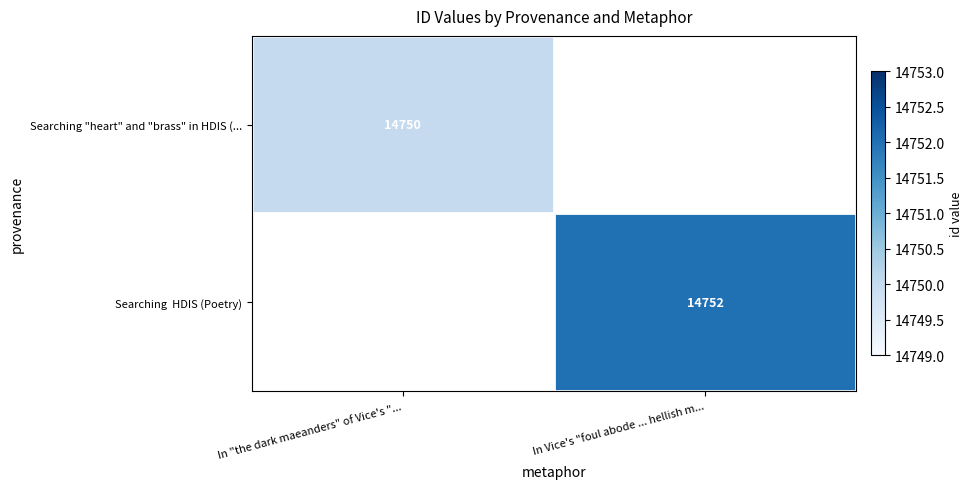

Is it true that Searching "heart" and "brass" in HDIS (... equals 14750 at In "the dark maeanders" of Vice's "...?

True